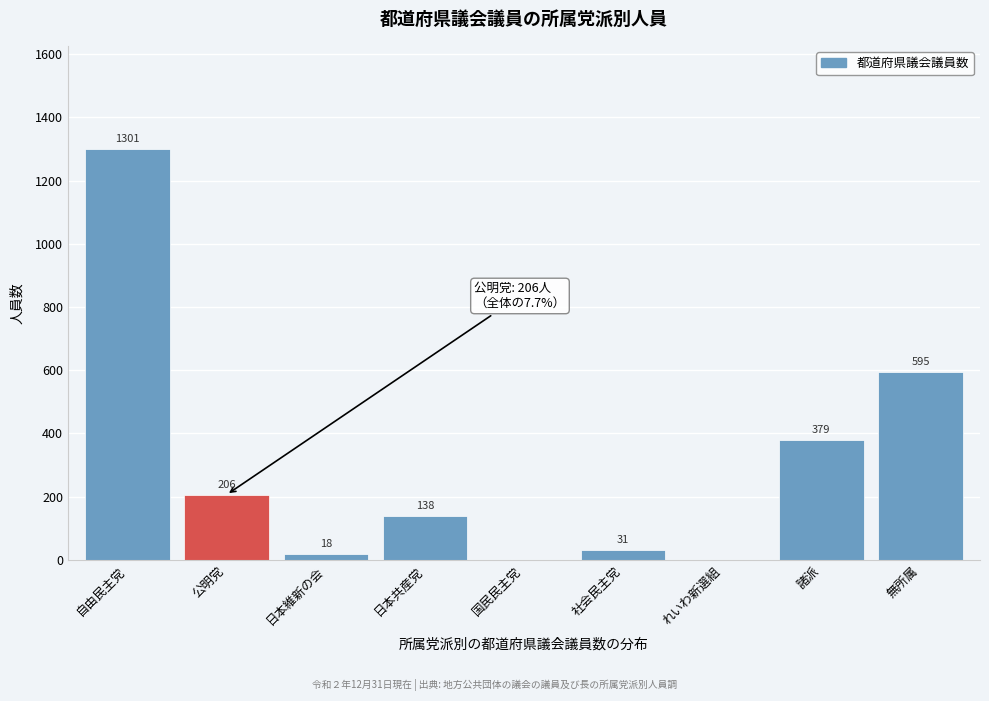

Reading left to right, transcribe all the data shown in this chart.

自由民主党=1301	公明党=206	日本維新の会=18	日本共産党=138	国民民主党=0	社会民主党=31	れいわ新選組=0	諸派=379	無所属=595